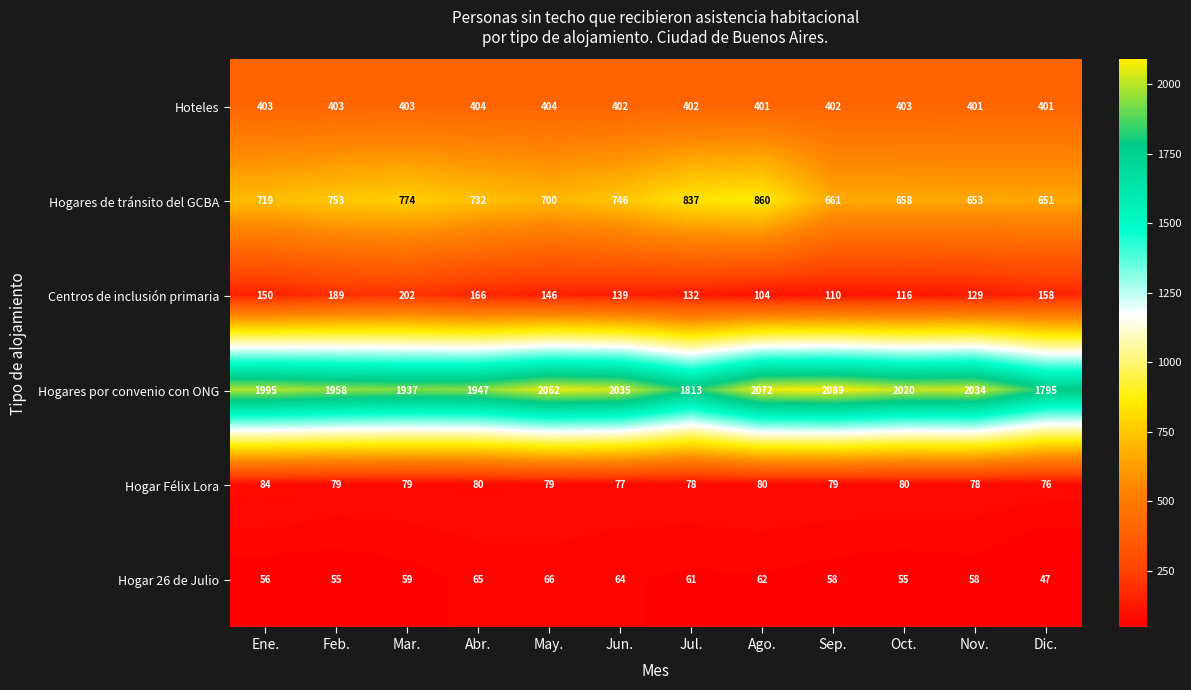

Rank the series at Ago. from highest to lowest value.

Hogares por convenio con ONG, Hogares de tránsito del GCBA, Hoteles, Centros de inclusión primaria, Hogar Félix Lora, Hogar 26 de Julio